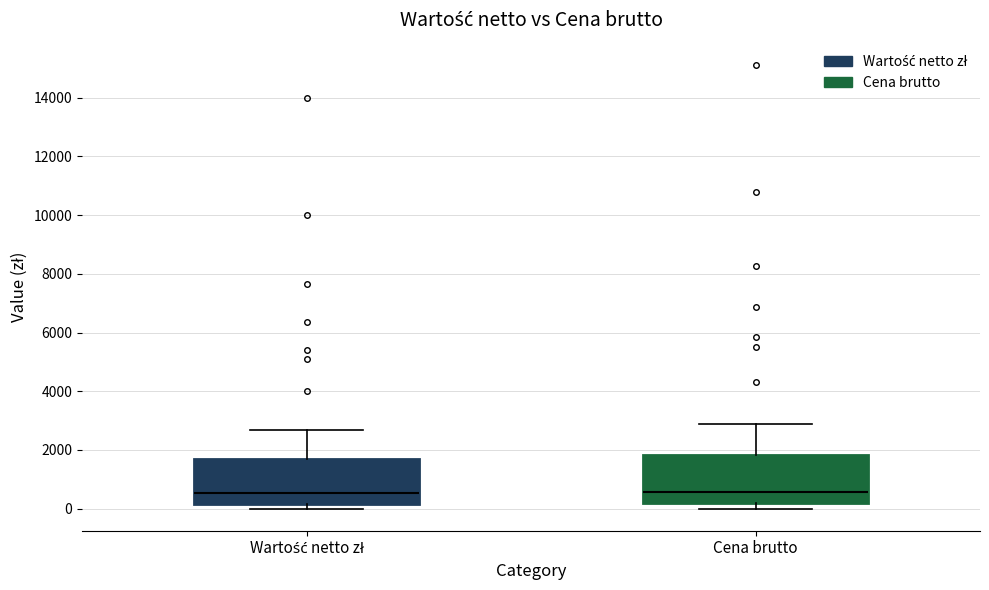

Reading left to right, transcribe this box plot: for each box, give where its median line is, the range the box spans, and where its two whiskers end, as read against the y-axis. The values are not printed on the chart, so give them approximately, as read against the axis.

Wartość netto zł: median 600, box 200 to 1800, whiskers 0 to 2600
Cena brutto: median 600, box 200 to 1800, whiskers 0 to 2800